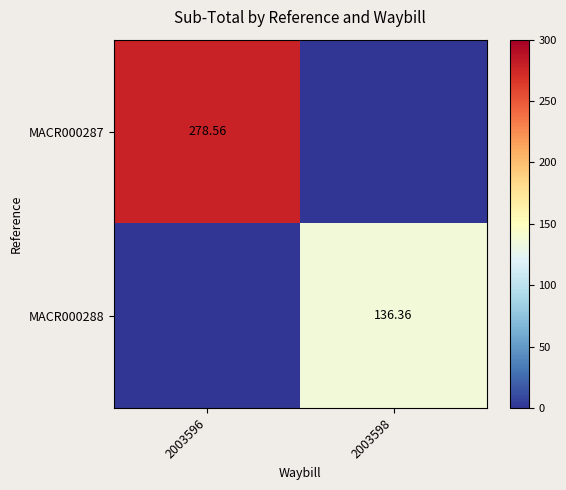

What is the spread (max minus min) of values at 2003598?

136.4